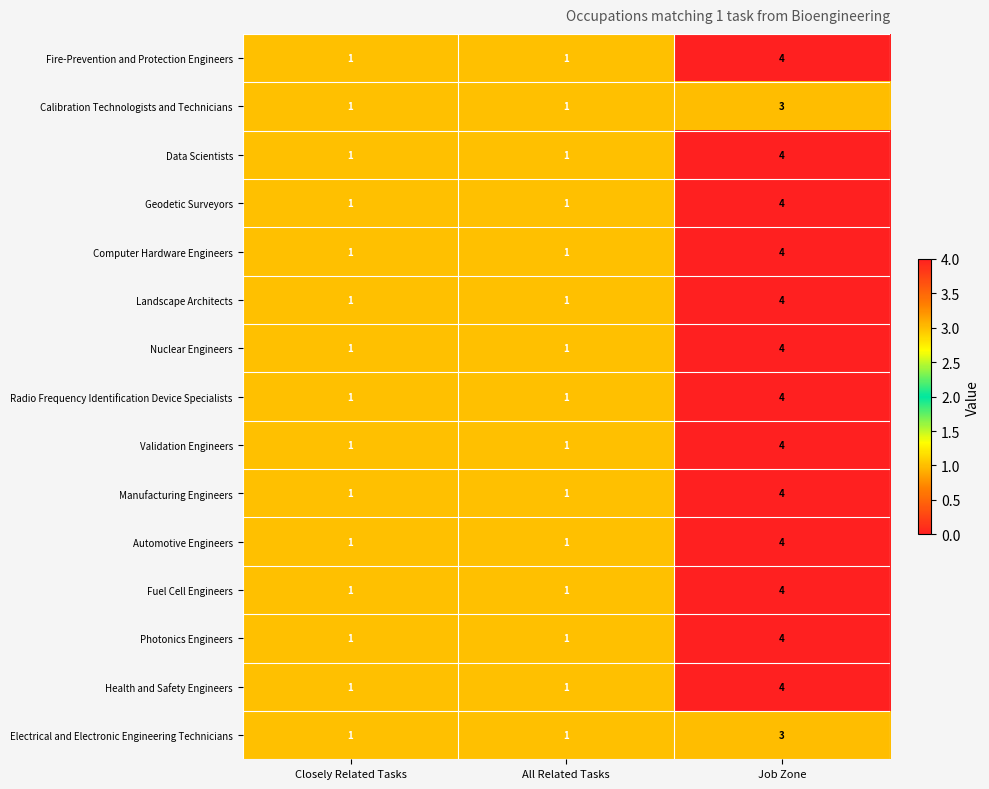

What is the difference between the maximum and minimum values in the Automotive Engineers series?

3